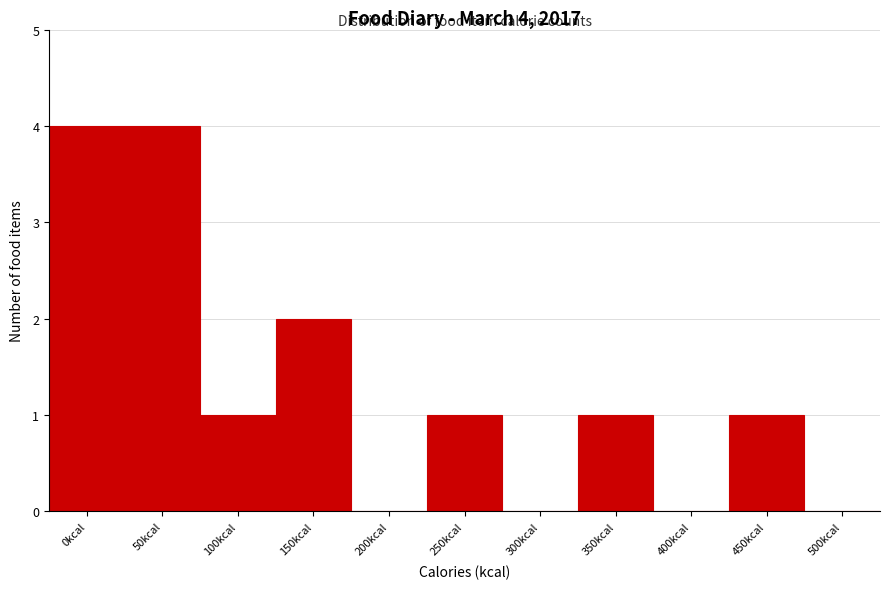

Reading left to right, what are all the values shown in this chart?

0kcal=4	50kcal=4	100kcal=1	150kcal=2	200kcal=0	250kcal=1	300kcal=0	350kcal=1	400kcal=0	450kcal=1	500kcal=0